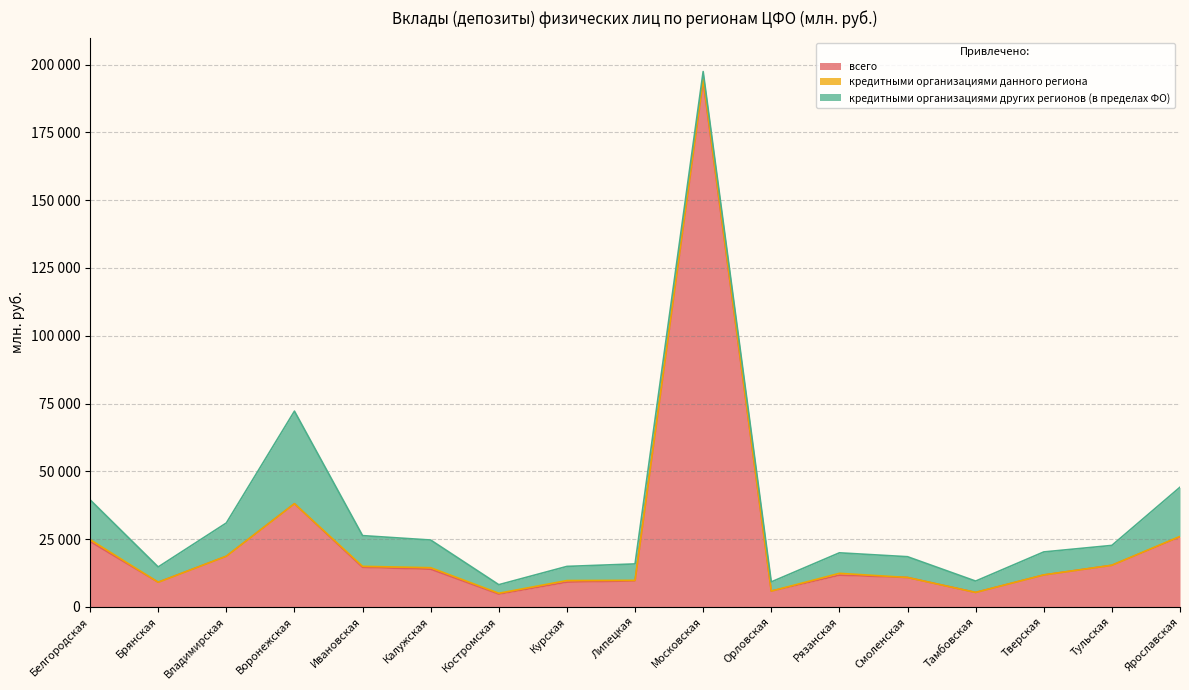

At how many categories does at least one series exceed 46384?

1